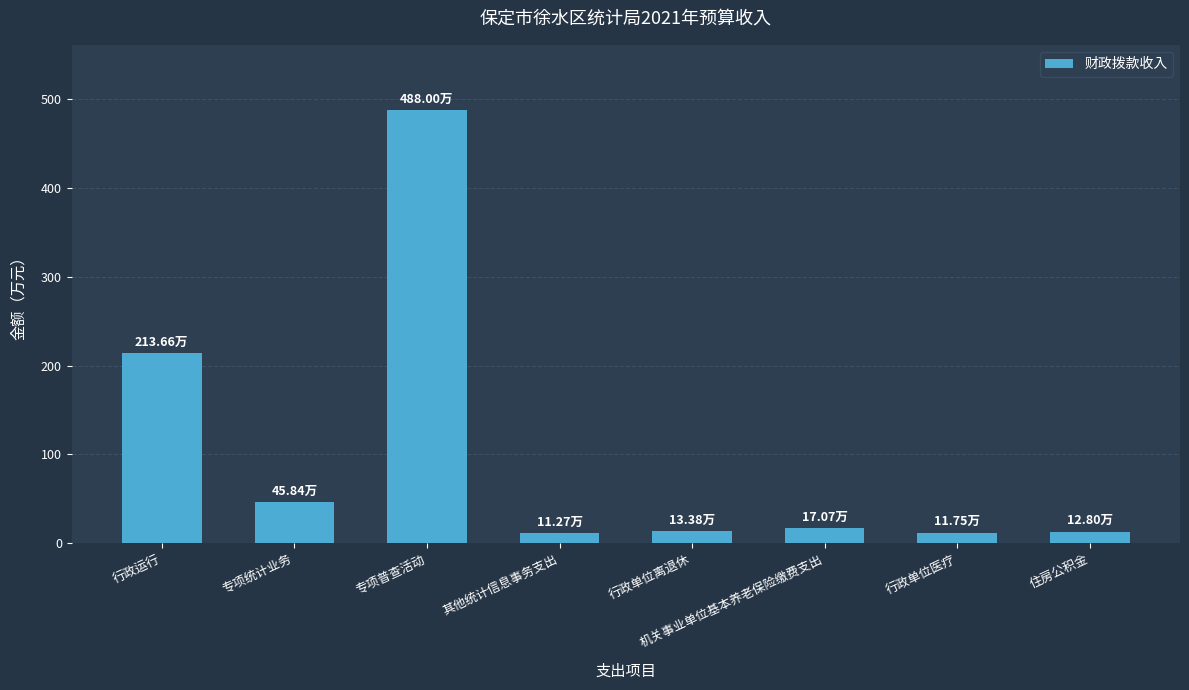

Reading left to right, transcribe all the data shown in this chart.

行政运行=2136600	专项统计业务=458400	专项普查活动=4880000	其他统计信息事务支出=112700	行政单位离退休=133800	机关事业单位基本养老保险缴费支出=170700	行政单位医疗=117500	住房公积金=128000